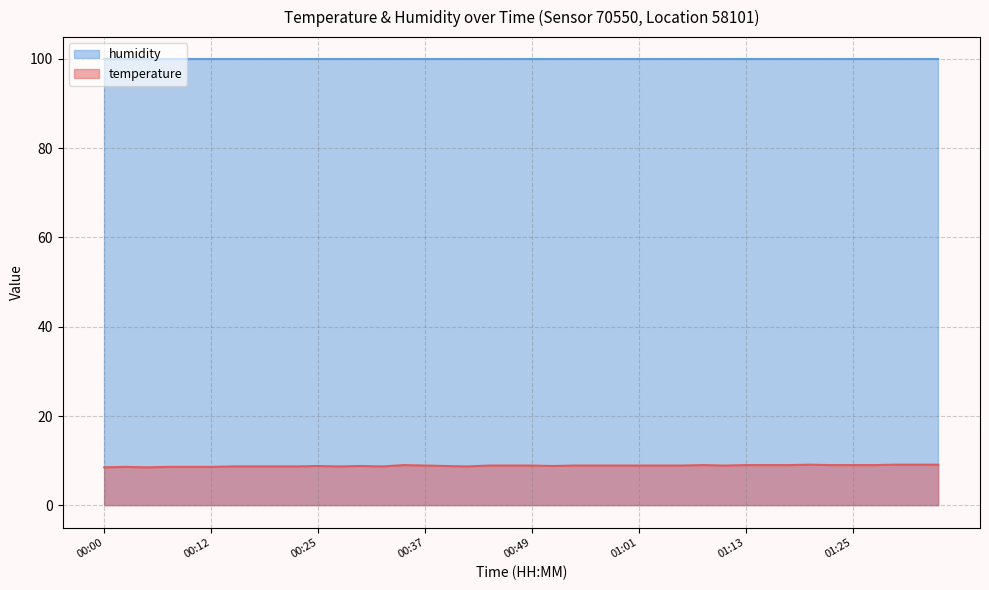

What is the change in value from 00:00 to 00:29?

+0.3